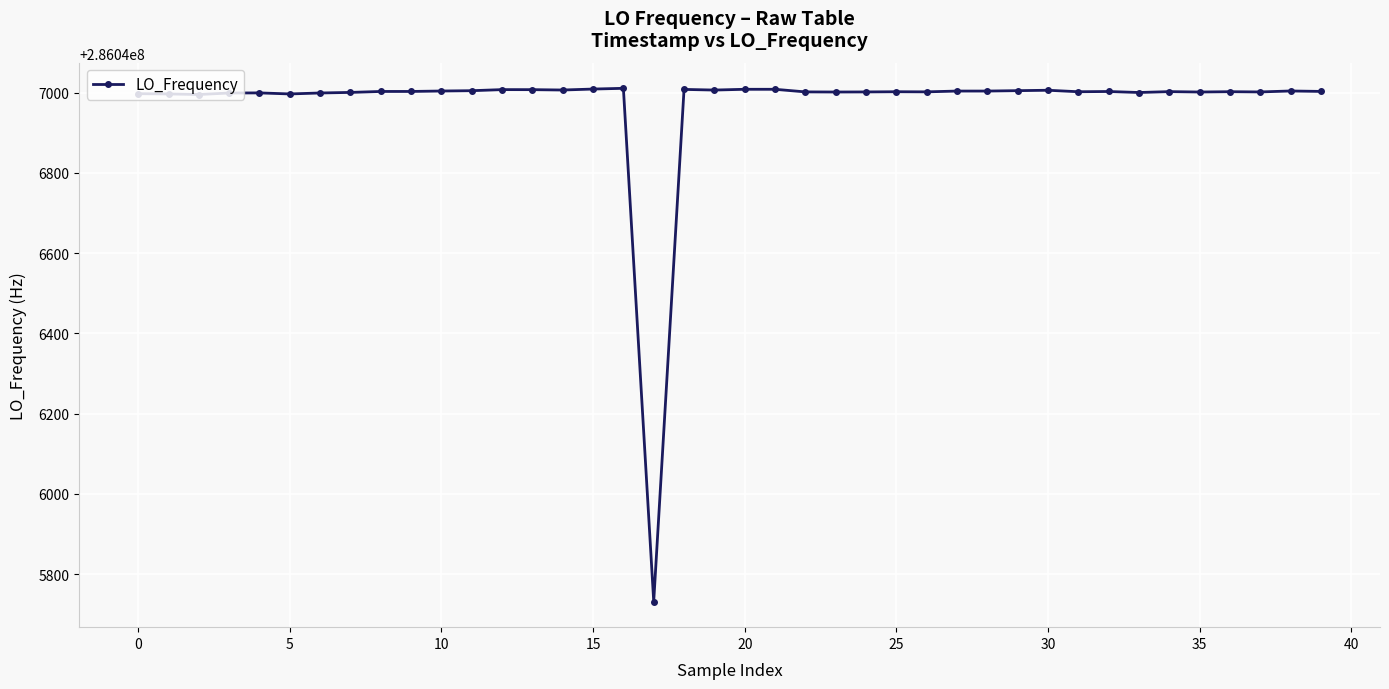

What is the value of the 2nd point from the left?

286046996.5